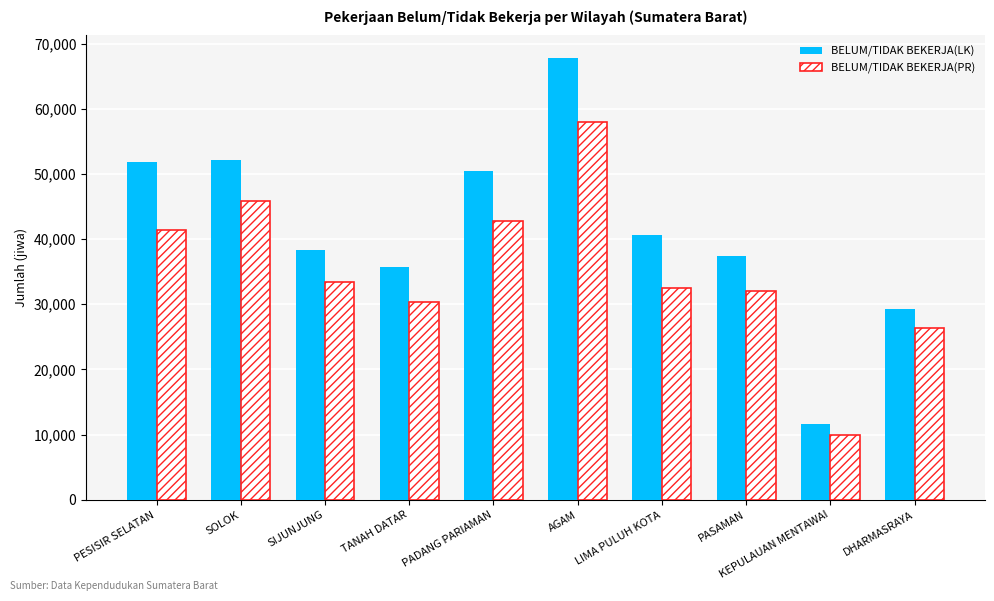

List the series in order of their peak value, lowest first.

BELUM/TIDAK BEKERJA(PR), BELUM/TIDAK BEKERJA(LK)